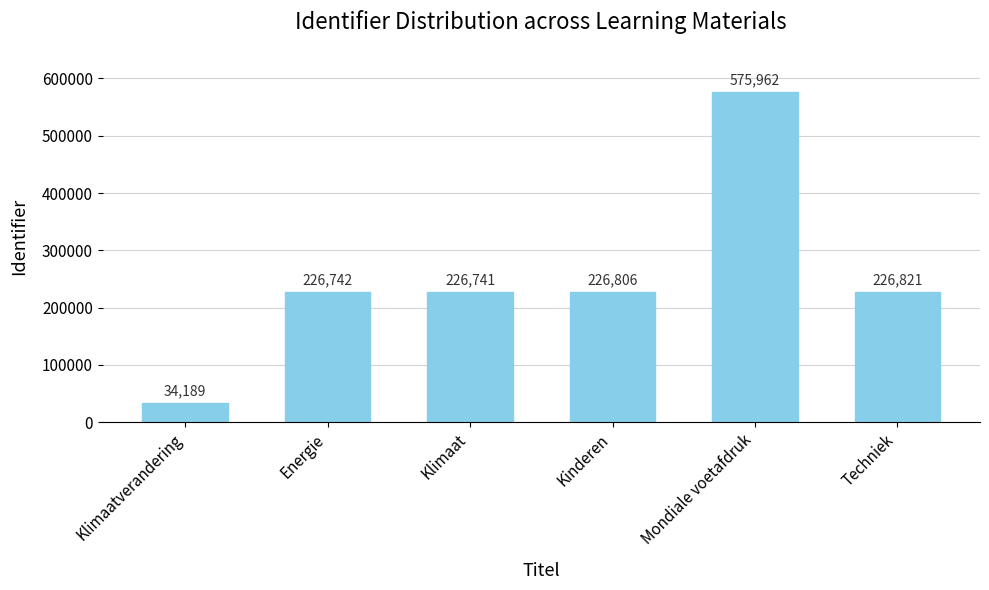

What is the sum of the values at Energie and Mondiale voetafdruk?

802704